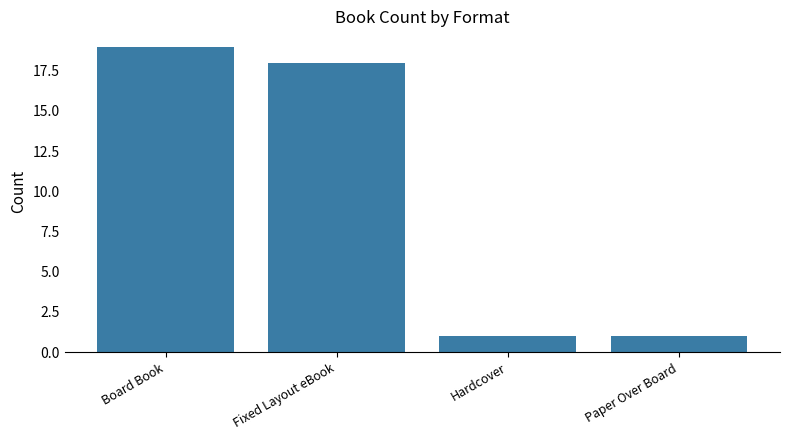

Is it true that the value at Fixed Layout eBook is 18?

True